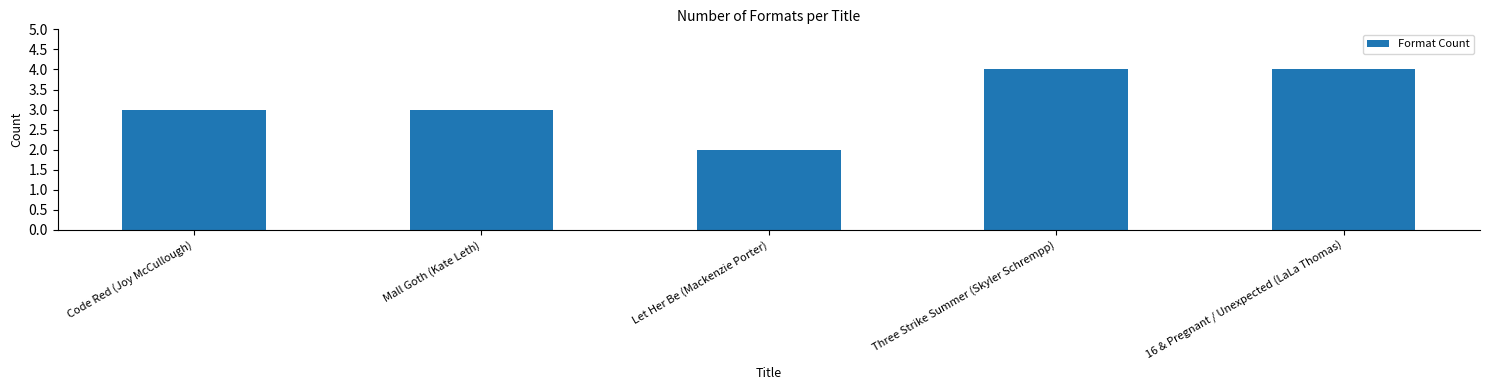

Count the number of categories in the chart.

5